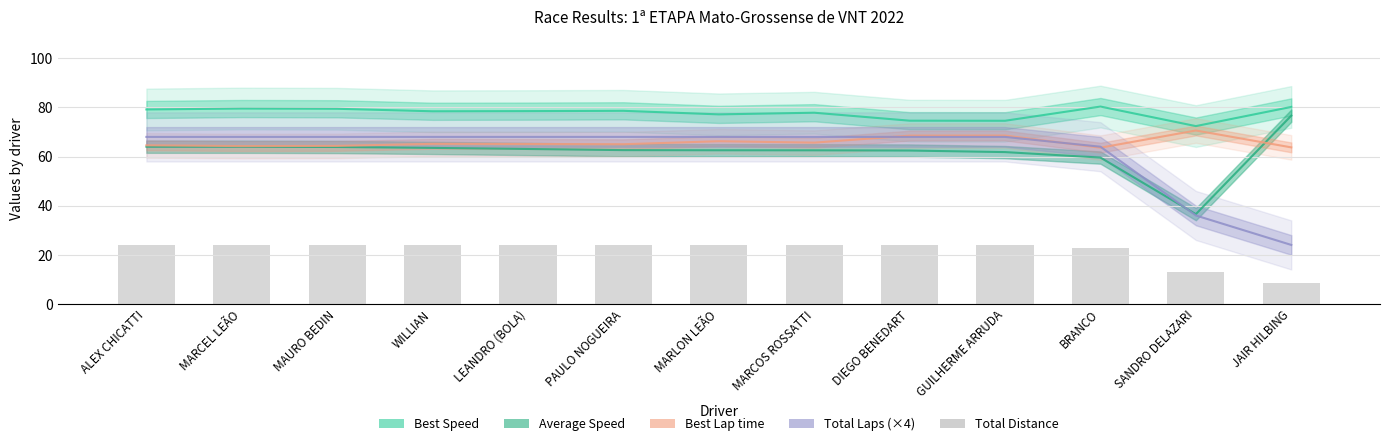

What is the average value?

22.0